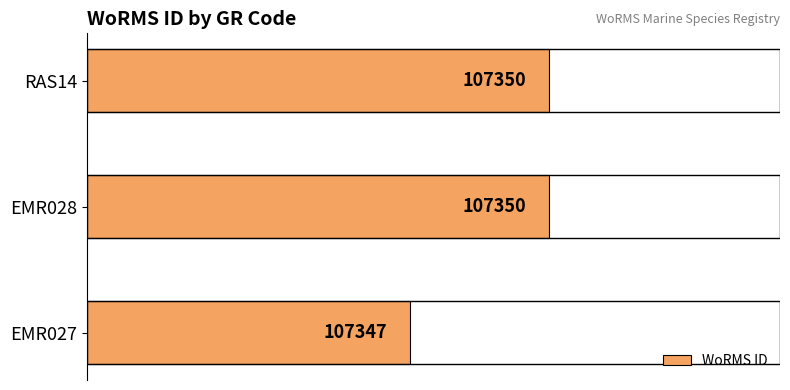

What is the greatest value displayed?

107350